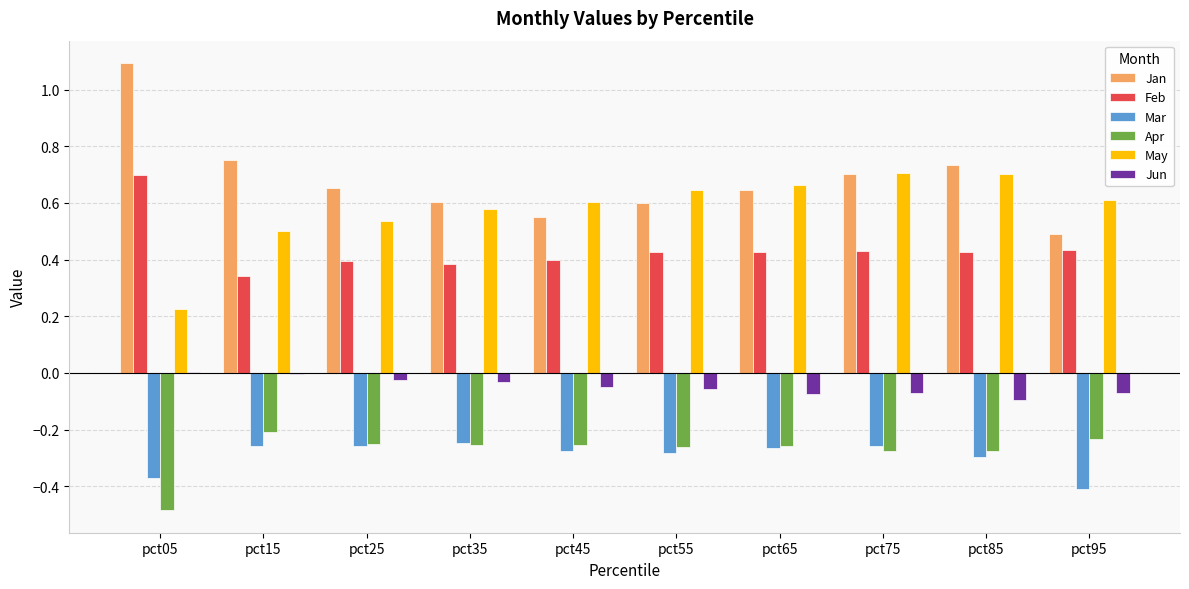

Which series has the largest total across all categories?

Jan